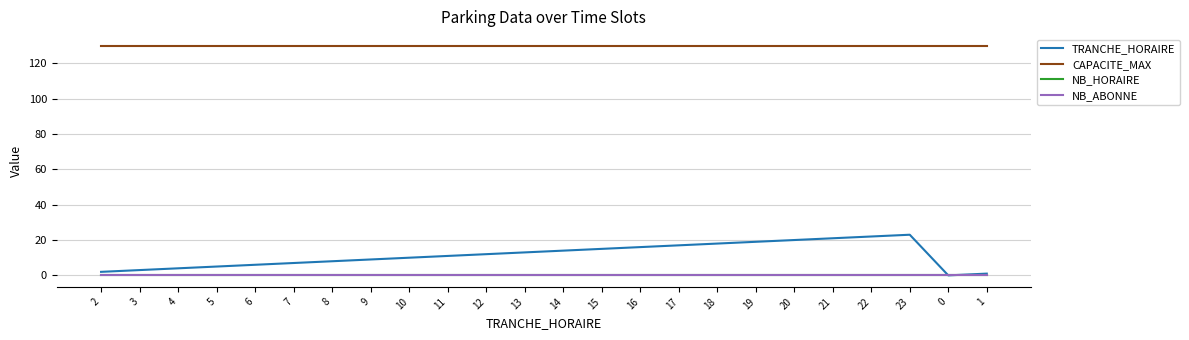

At how many categories does at least one series exceed 15?

24